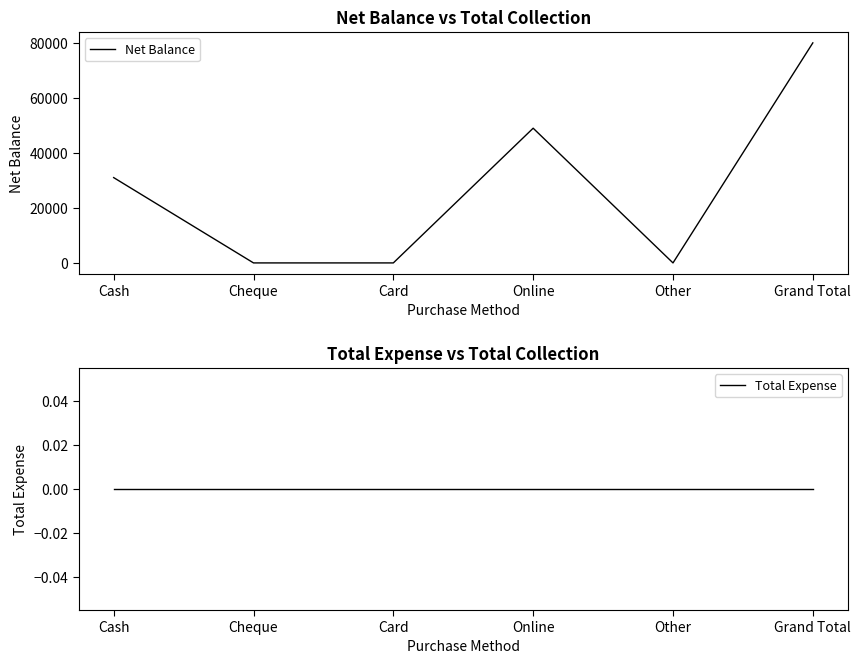

How many data points in Net Balance are less than 31000?

3